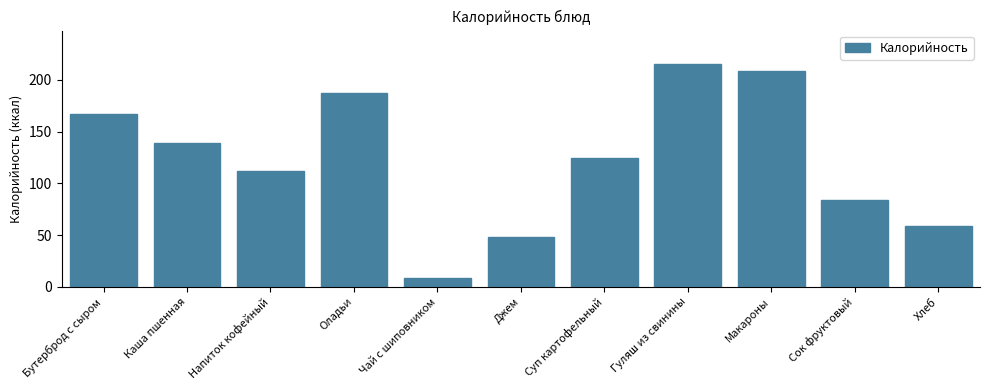

Reading left to right, what are all the values shown in this chart?

167.2	139.1	112.0	187.6	8.1	48.0	124.5	215.5	208.7	84.0	58.8